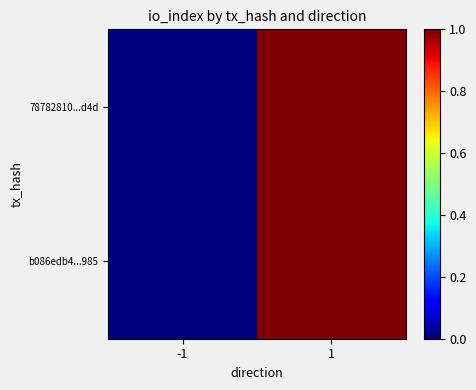

Which series has the widest spread of values?

78782810...d4d